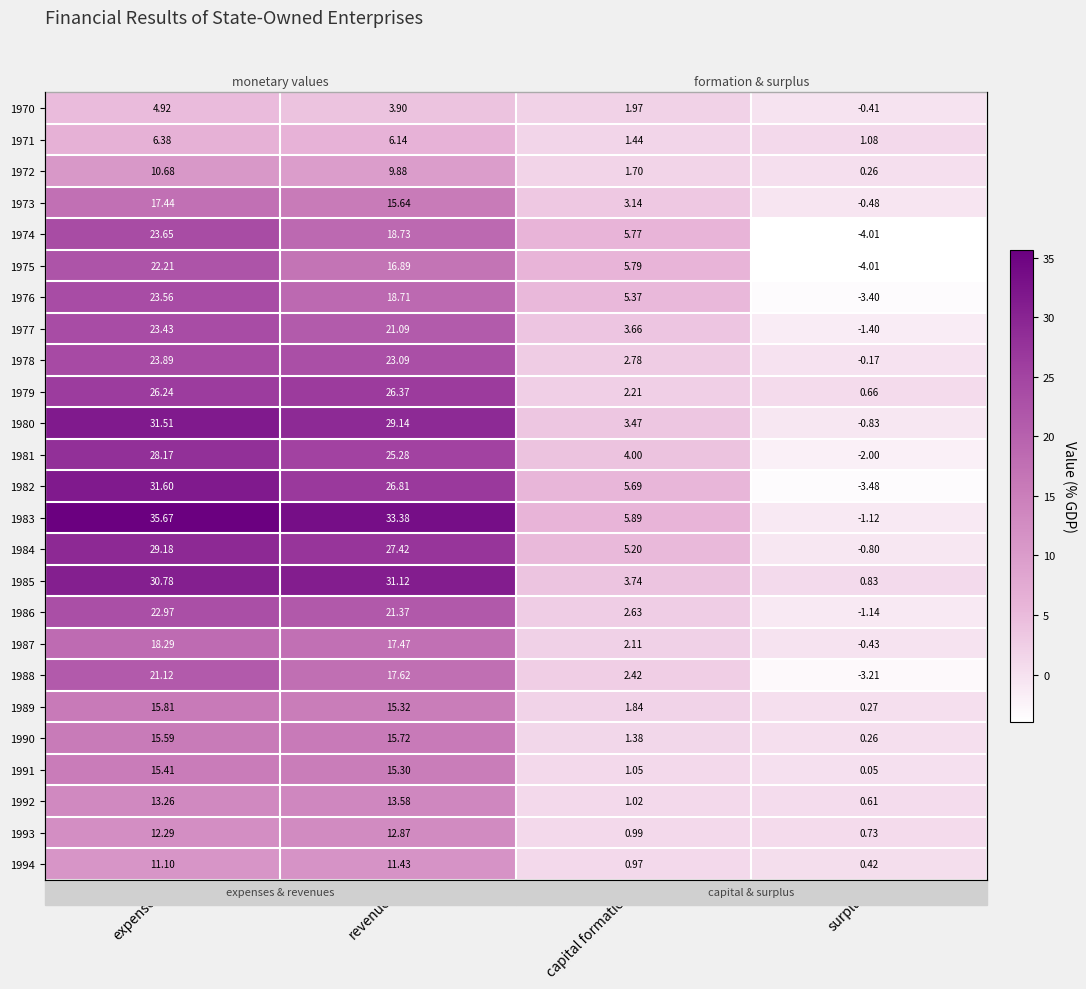

Which series has the largest total across all categories?

1983